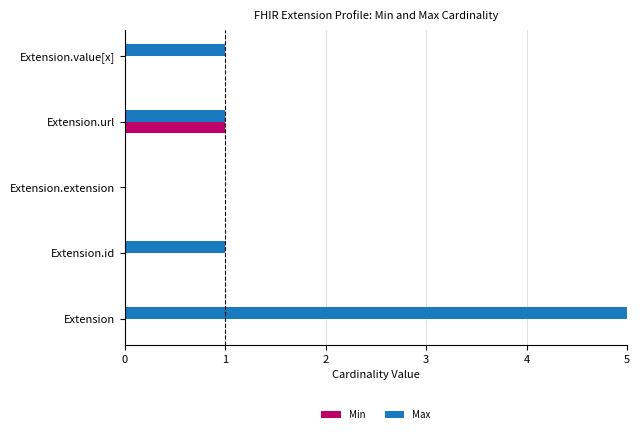

At which label does Max reach its peak?

Extension